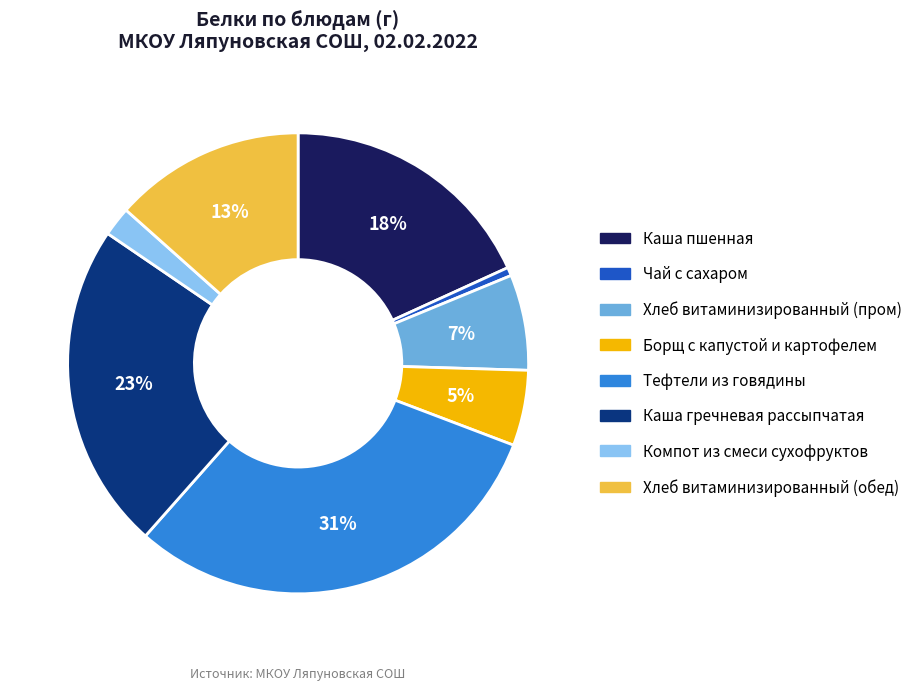

Rank the categories by value from highest to lowest.

Тефтели из говядины, Каша гречневая рассыпчатая, Каша пшенная, Хлеб витаминизированный (обед), Хлеб витаминизированный (пром), Борщ с капустой и картофелем, Компот из смеси сухофруктов, Чай с сахаром